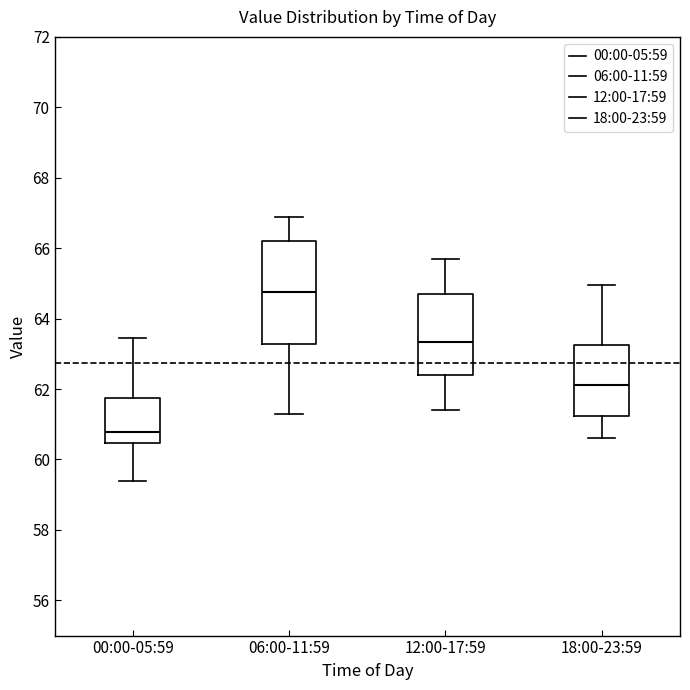

Which box is the tallest, from its lower edge to its upper edge?

06:00-11:59